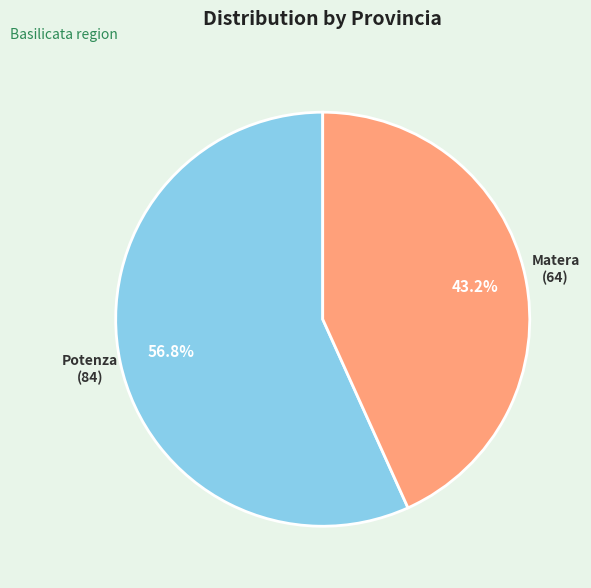

Does any single category account for the majority?

Yes